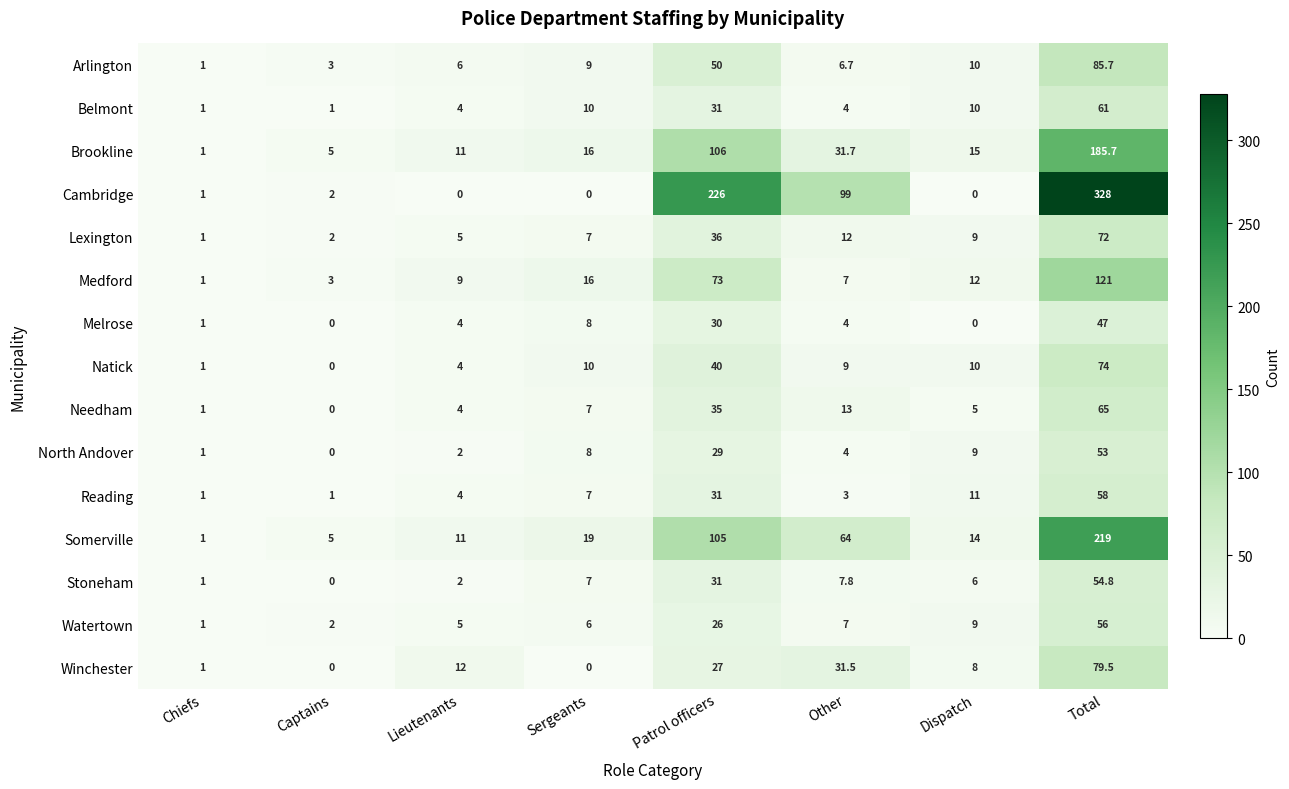

Rank the series by their maximum value, from lowest to highest.

Melrose, North Andover, Stoneham, Watertown, Reading, Belmont, Needham, Lexington, Natick, Winchester, Arlington, Medford, Brookline, Somerville, Cambridge